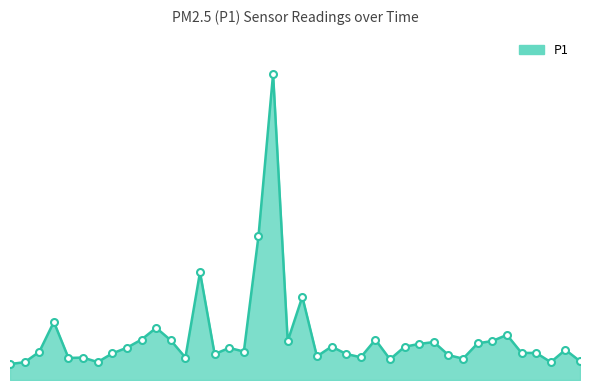

Does the chart have visible grid lines?

No